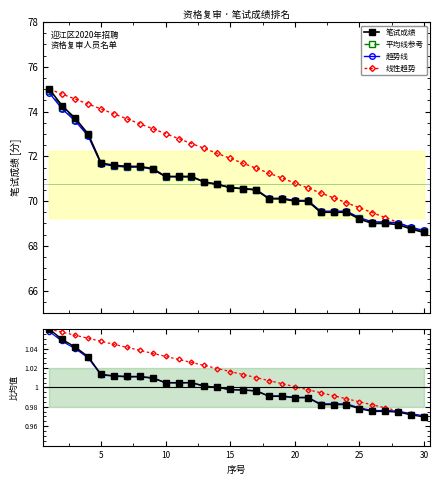

Between 20 and 30, which is larger?

20